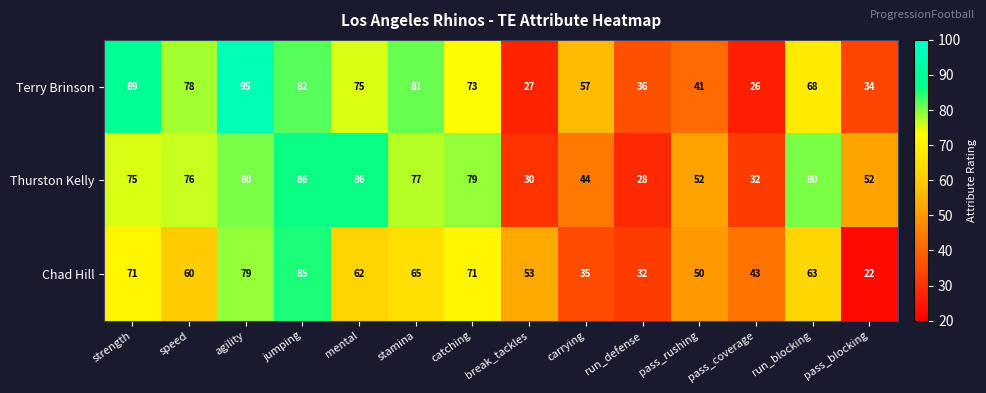

What is the average value of the Terry Brinson series?

62